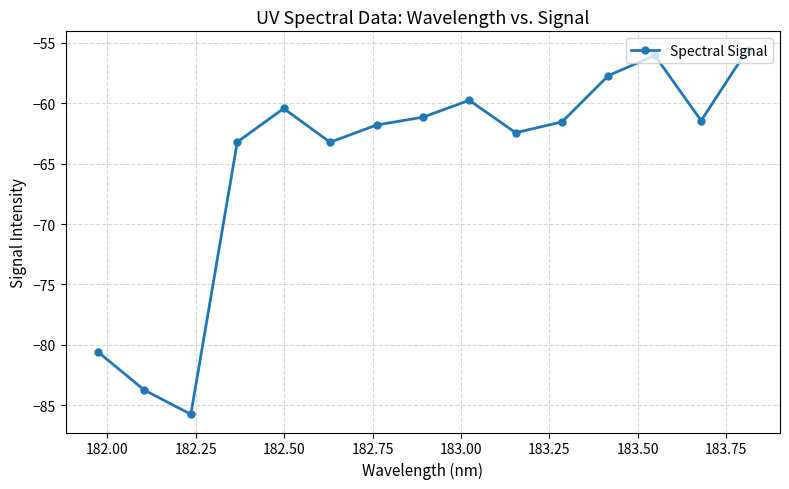

True or false: the data has more than 0 interior local peaks.

True